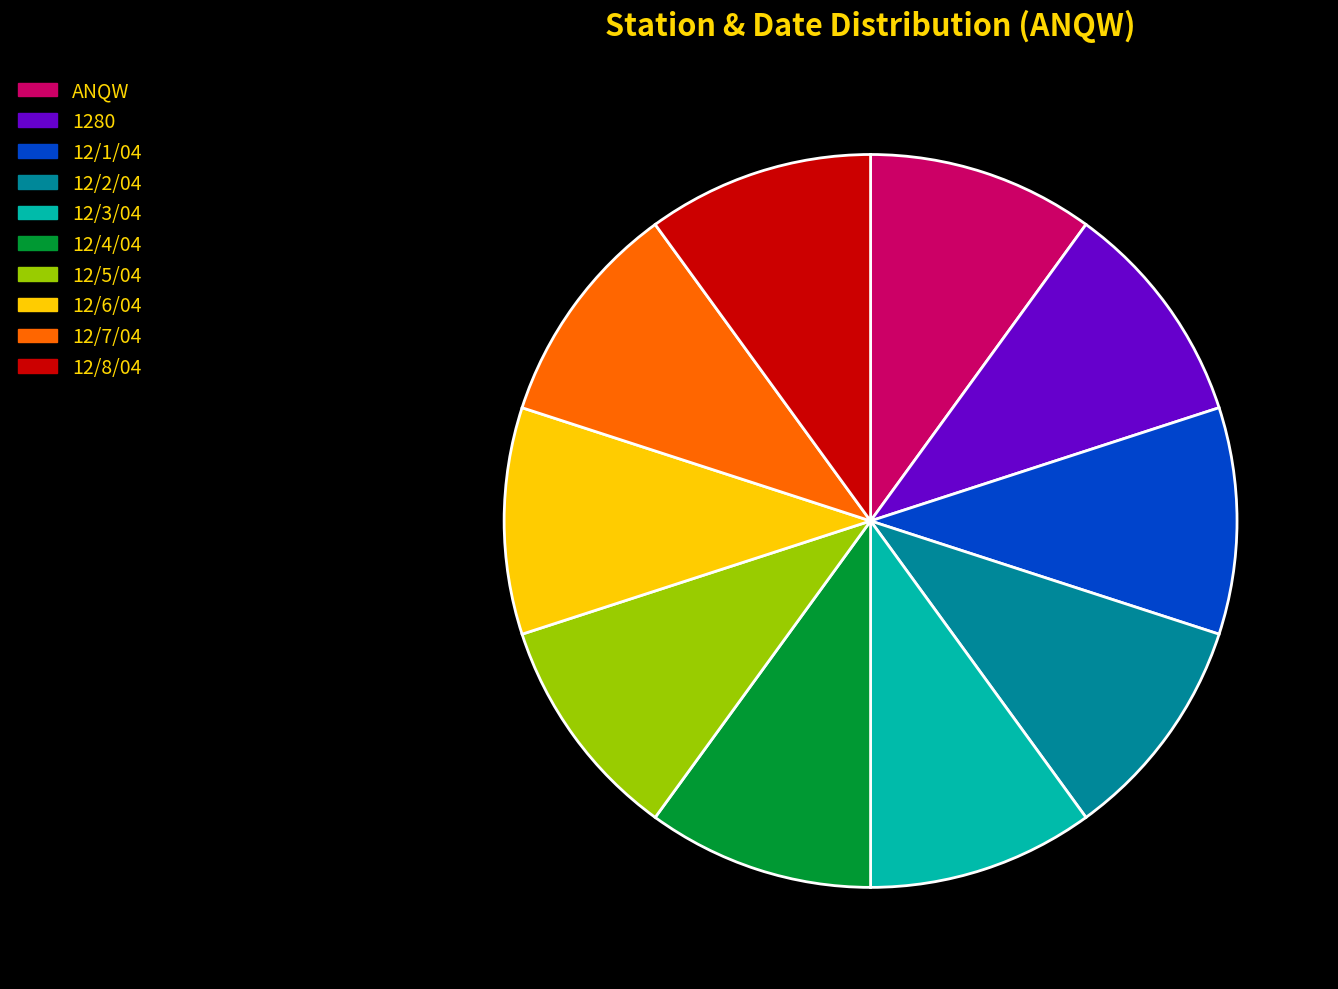

Does 12/6/04 account for over 50% of the chart?

No